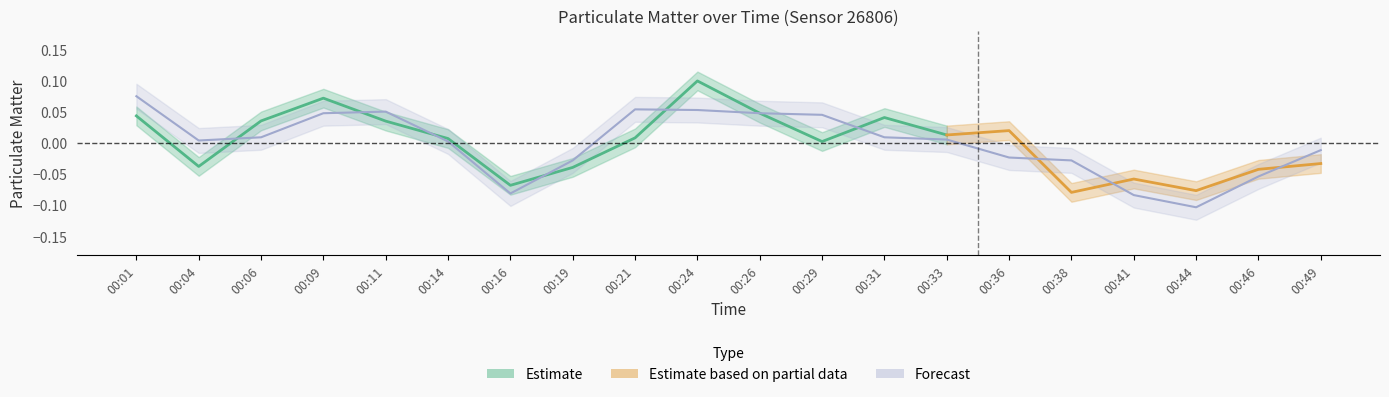

At which category does the data reach its first local valley?

00:04